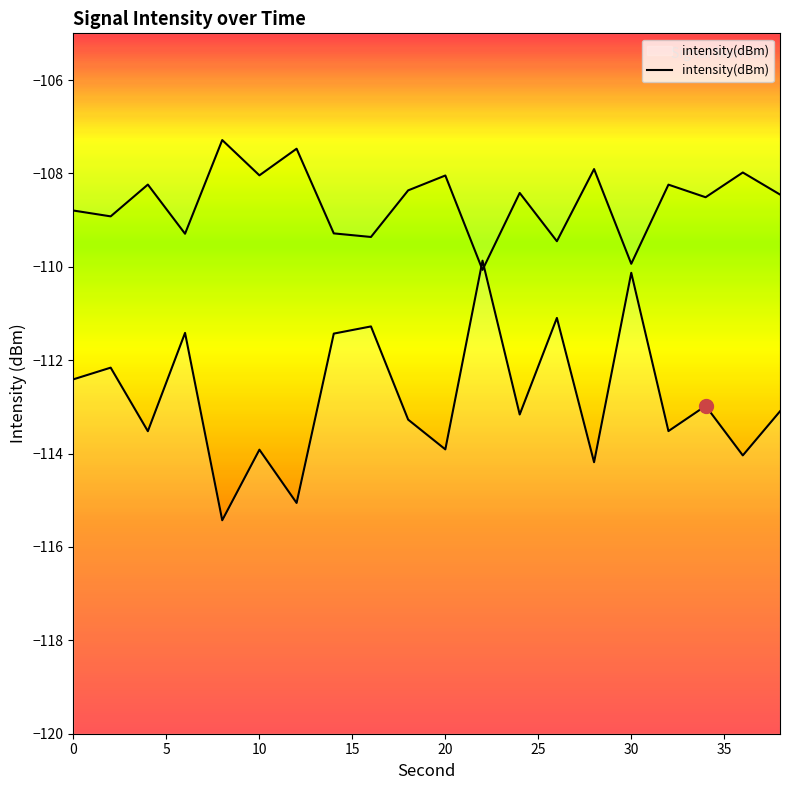

List the labels in order of value, largest first.

22, 30, 26, 16, 6, 14, 2, 0, 34, 38, 24, 18, 32, 4, 20, 10, 36, 28, 12, 8